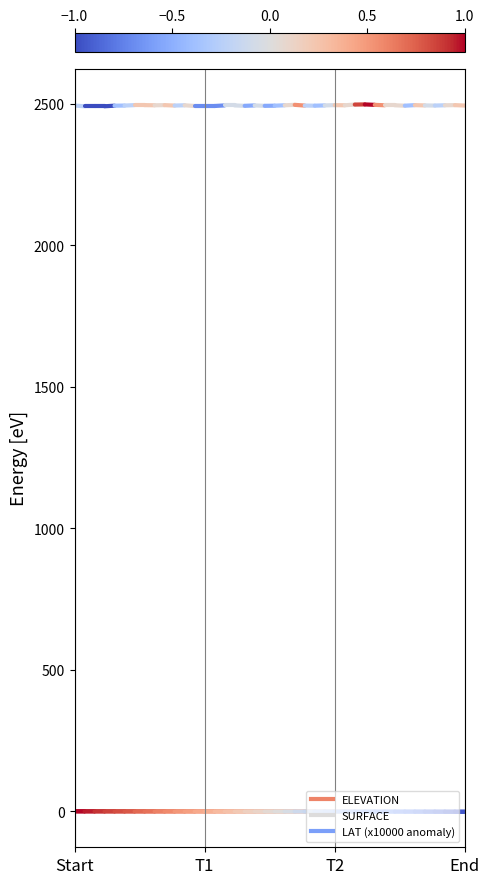

Rank the series by their maximum value, from lowest to highest.

LAT (x10000 anomaly), ELEVATION, SURFACE